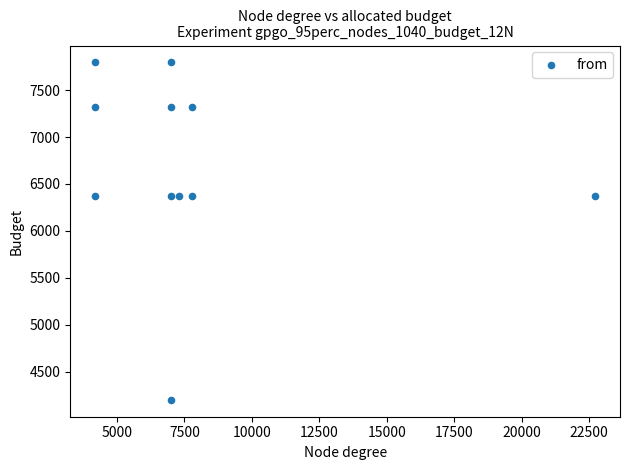

What is the average Y value?

6690